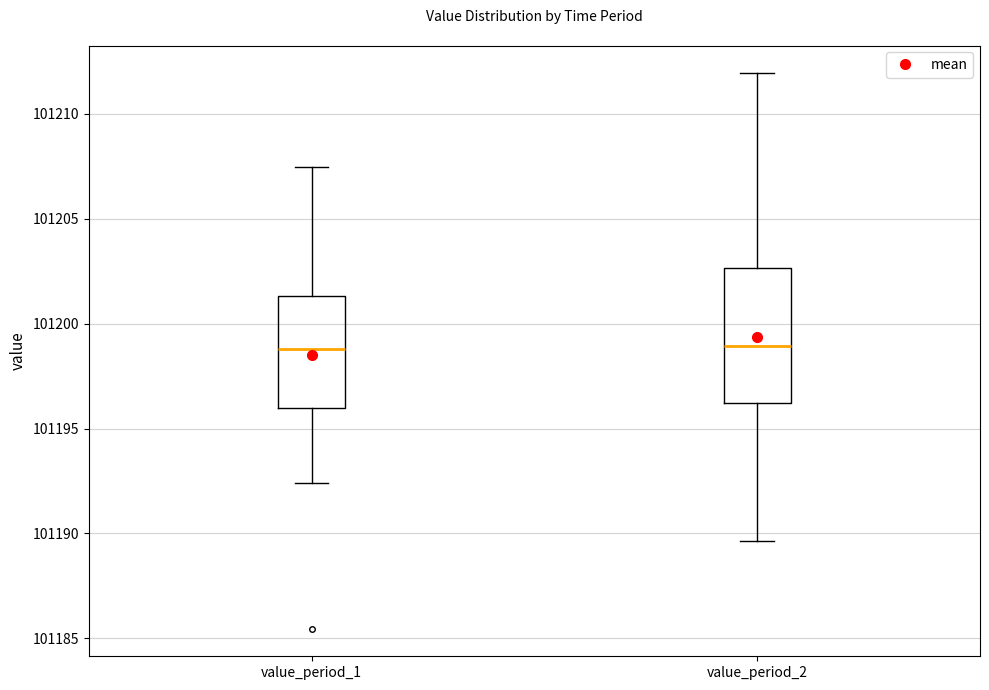

Which box is the tallest, from its lower edge to its upper edge?

value_period_2